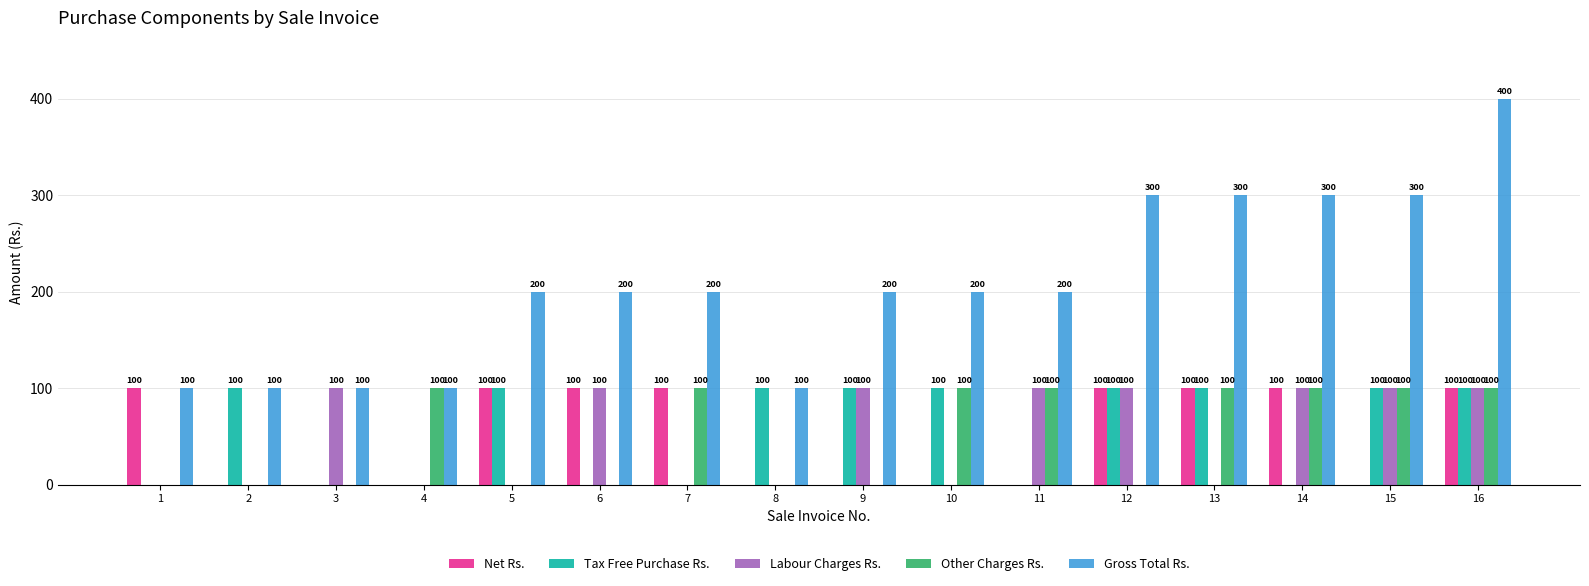

What value does the Tax Free Purchase Rs. series have at 13, to the nearest 5?

100